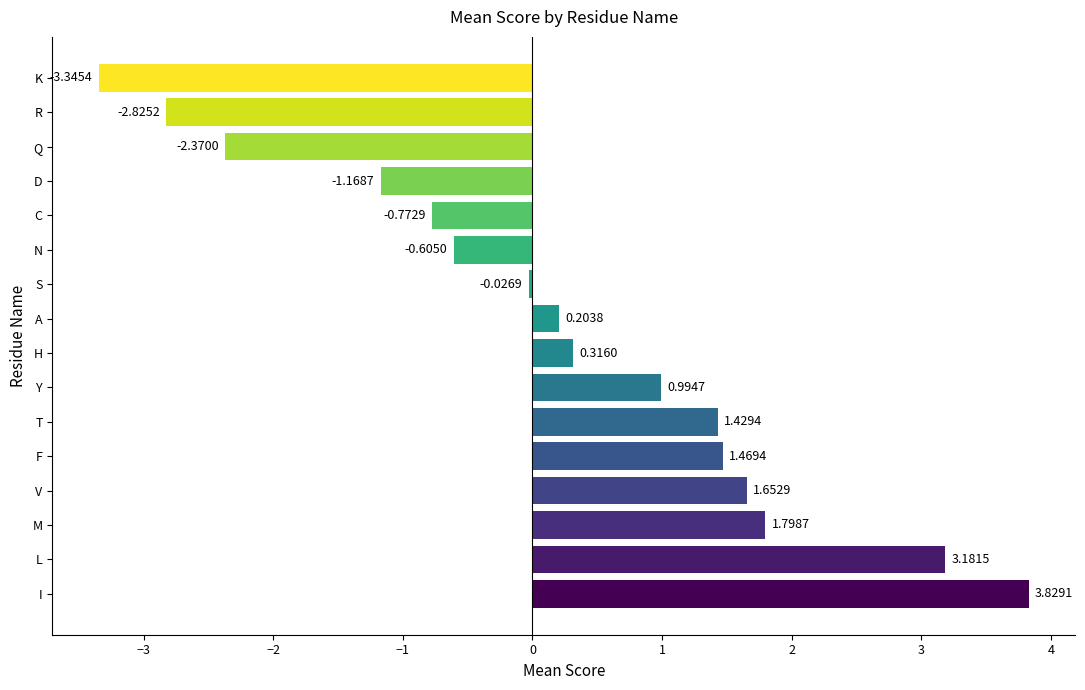

What is the difference between the maximum and minimum values?

7.2